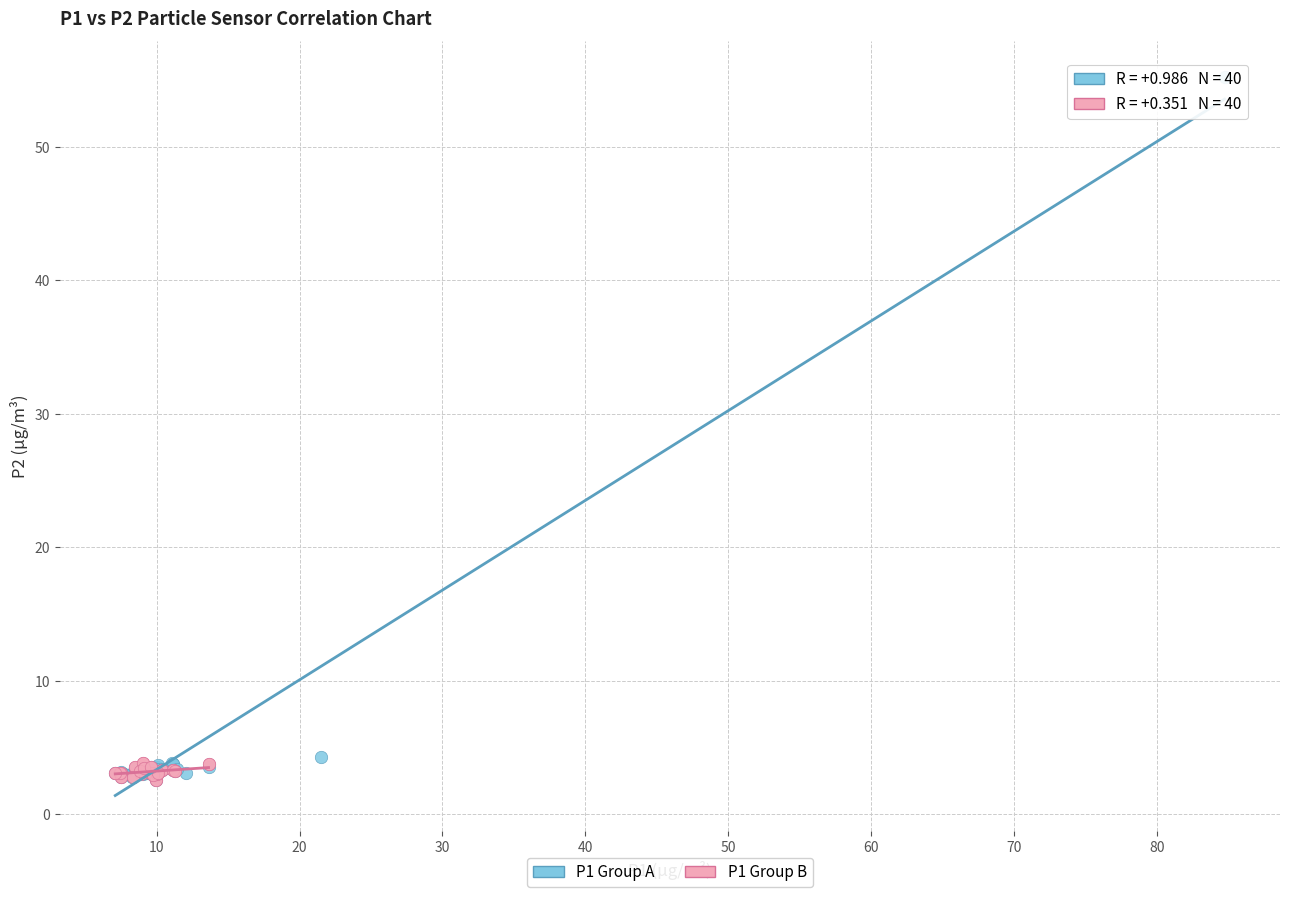

What are all the series names shown in the legend?

P1 Group A, P1 Group B